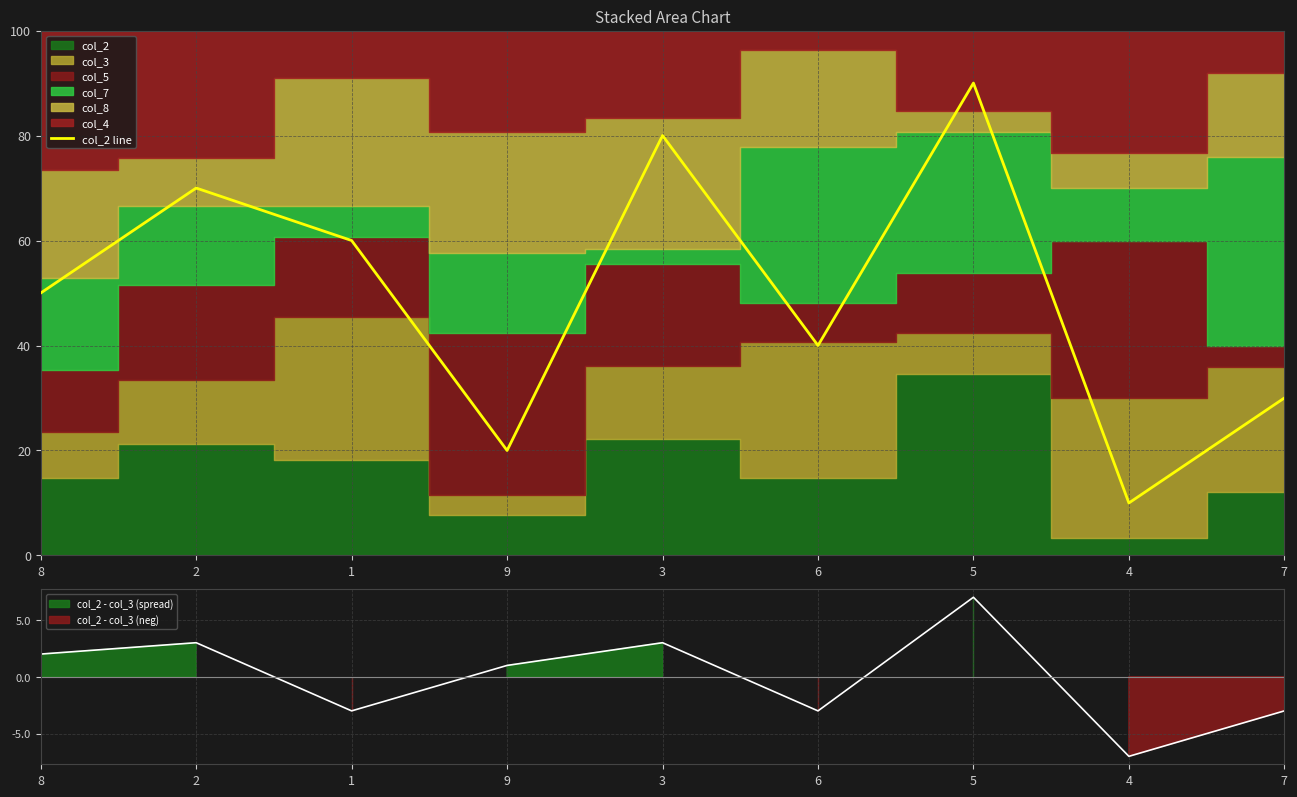

At which label is the value closest to 50?

8